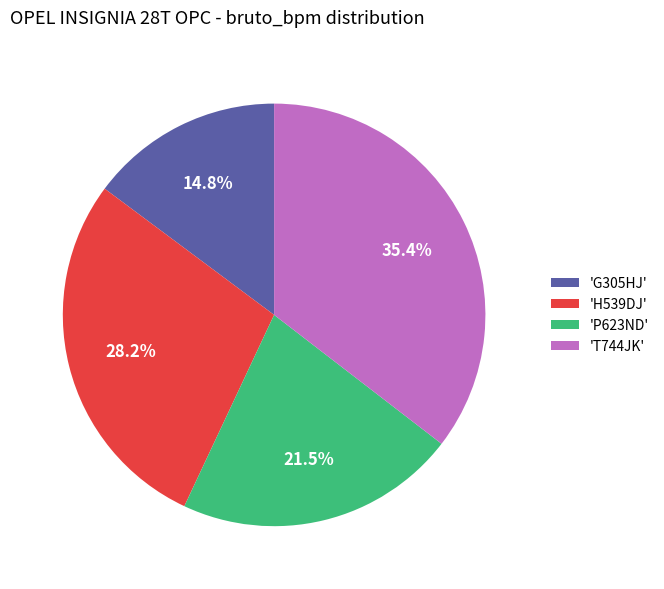

Is 'T744JK' the majority of the pie?

No